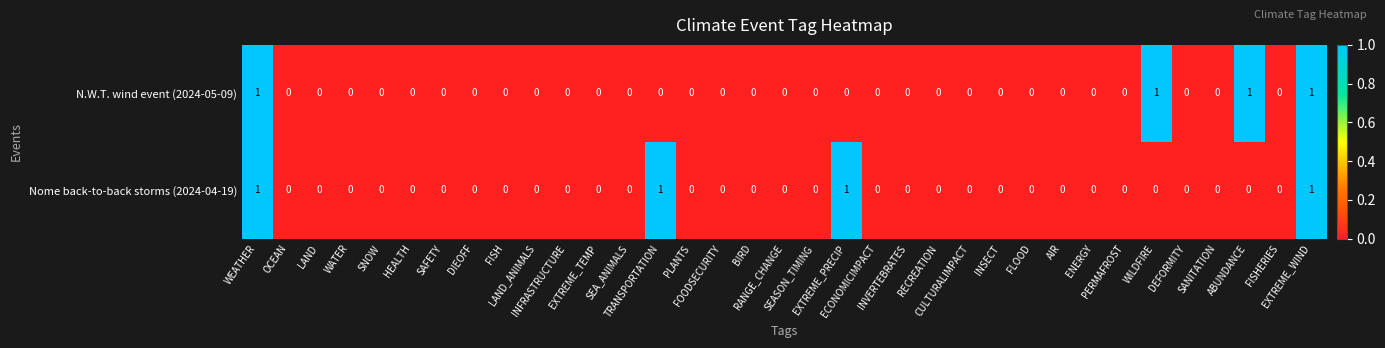

What is the sum of all N.W.T. wind event (2024-05-09) values?

4